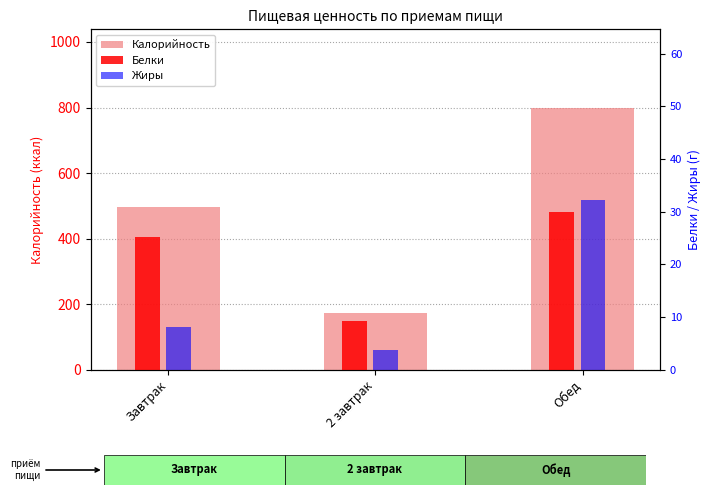

Reading left to right, extract all data points from this chart.

Калорийность: 496.5	174.3	798.9
Белки: 25.2	9.2	30.0
Жиры: 8.2	3.8	32.3